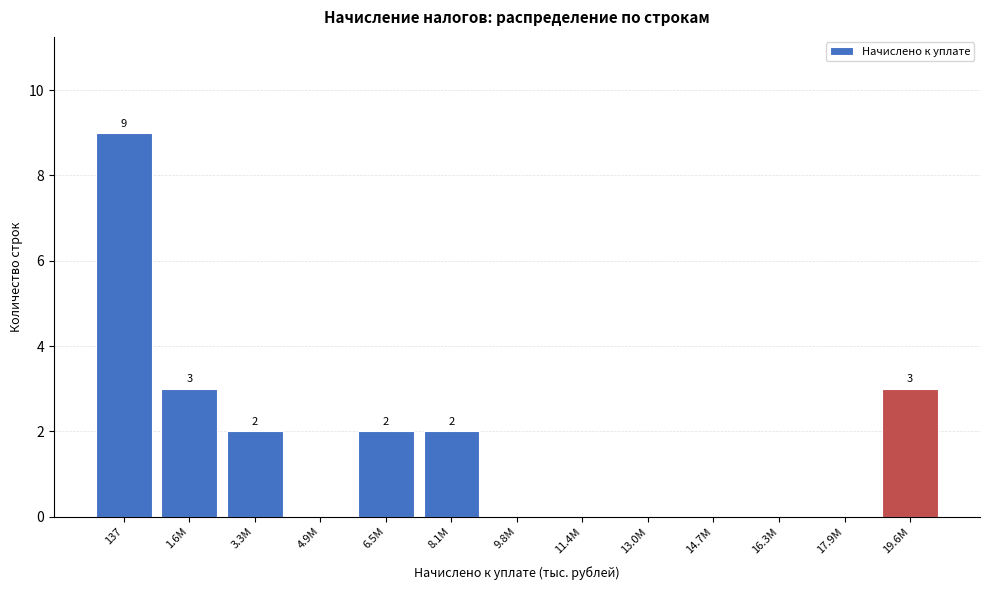

Reading left to right, transcribe all the data shown in this chart.

137=9	1.6M=3	3.3M=2	4.9M=0	6.5M=2	8.1M=2	9.8M=0	11.4M=0	13.0M=0	14.7M=0	16.3M=0	17.9M=0	19.6M=3